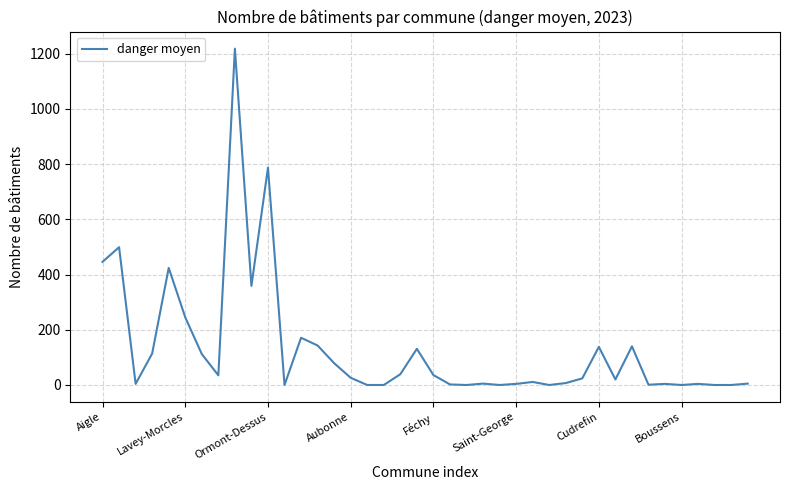

What is the maximum value shown in the chart?

1218